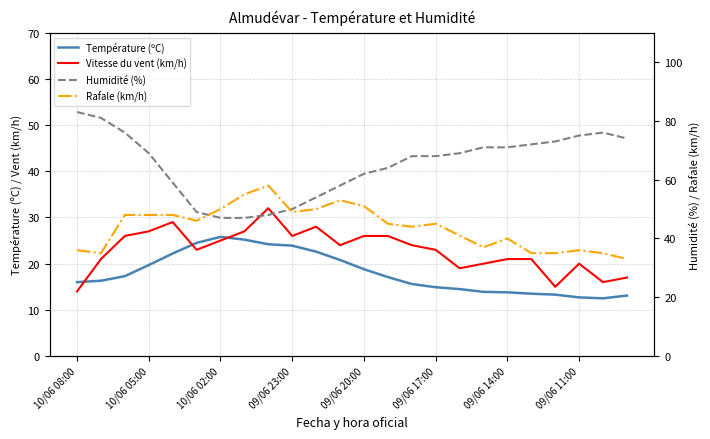

The Vitesse du vent (km/h) series shows 21.0 at 19. True or false?

True